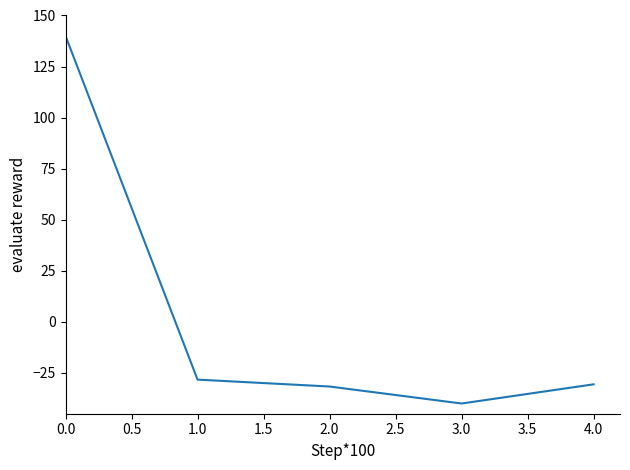

At which label is the value closest to 50?

1.0